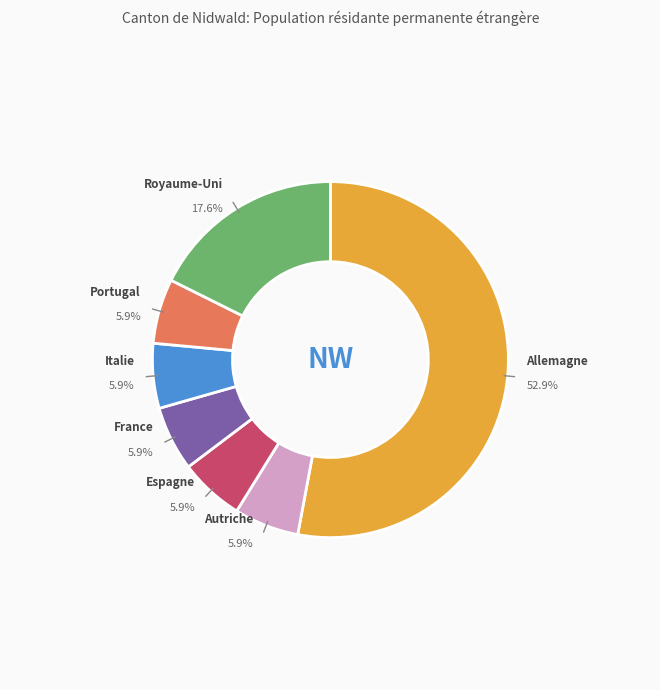

To the nearest percent, what is the combined percentage of Allemagne and Autriche?

59%